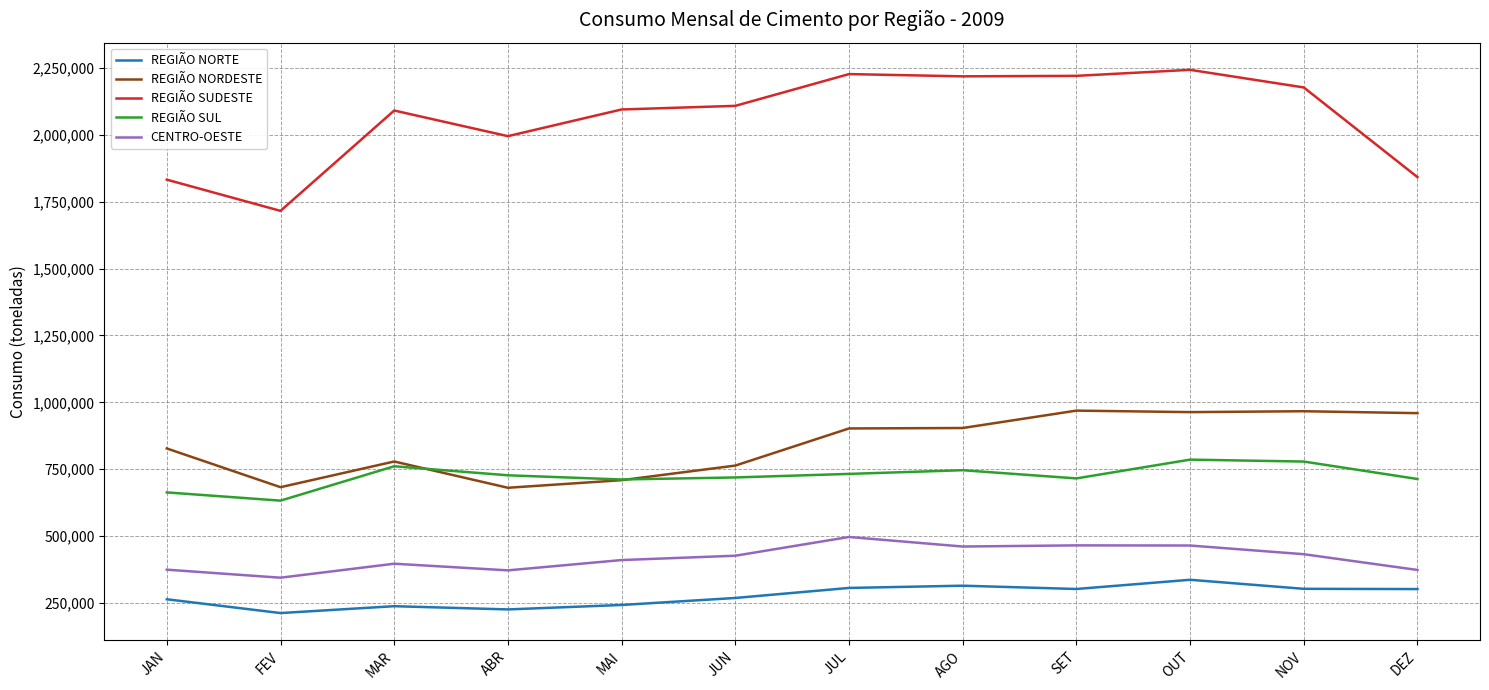

True or false: CENTRO-OESTE and REGIÃO NORTE intersect in this chart.

False